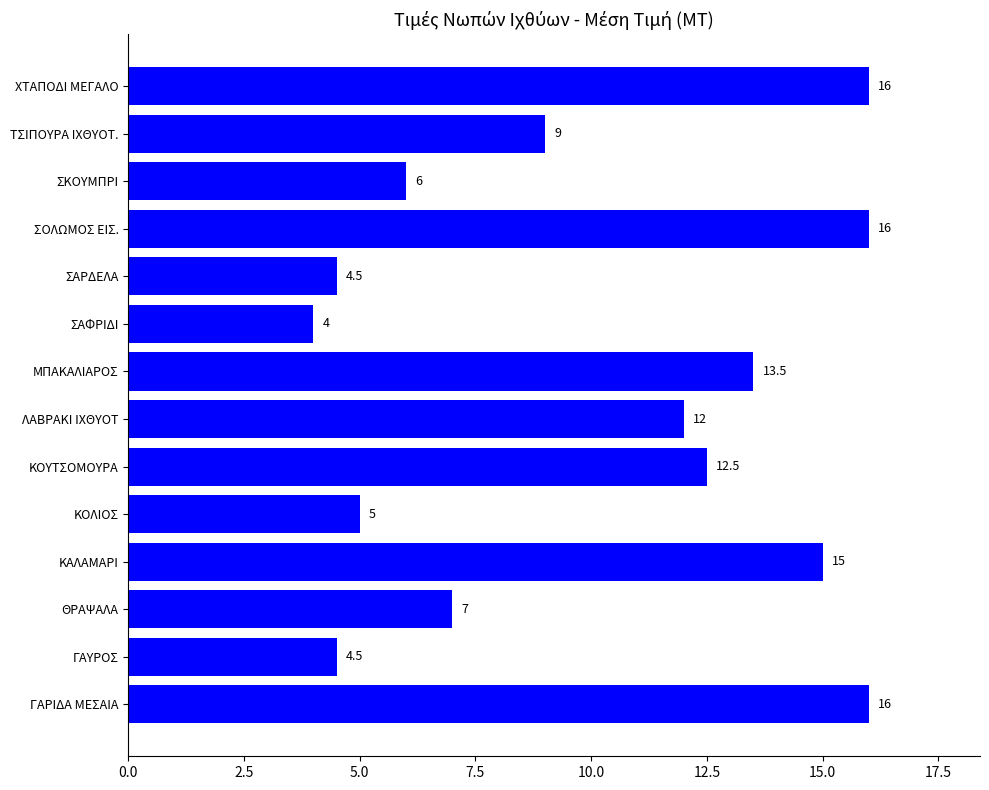

What is the maximum value shown in the chart?

16.0